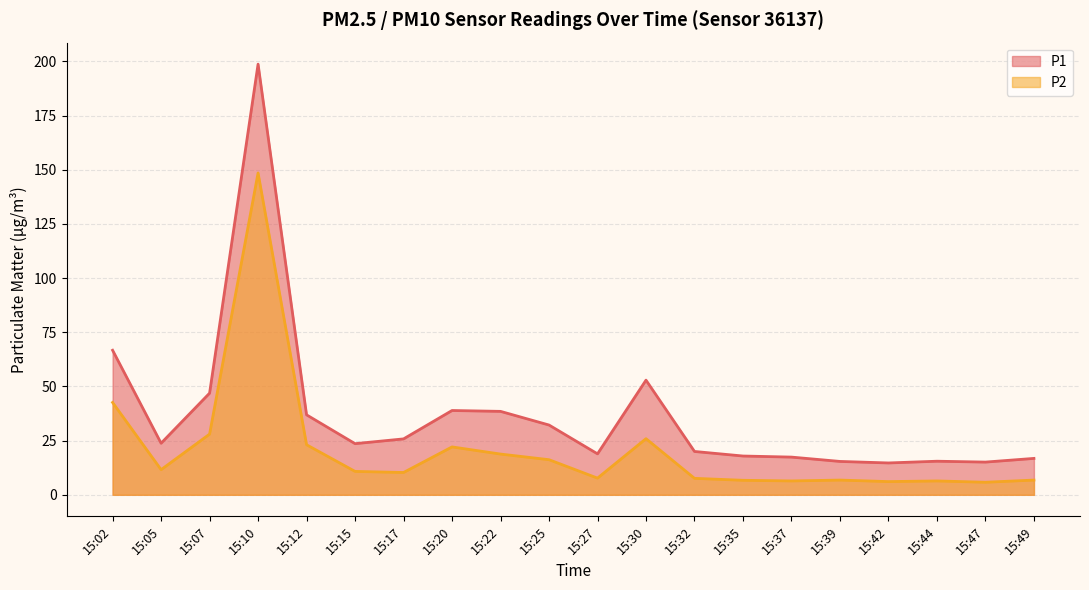

Between 15:27 and 15:39, which series saw the biggest shift?

P1